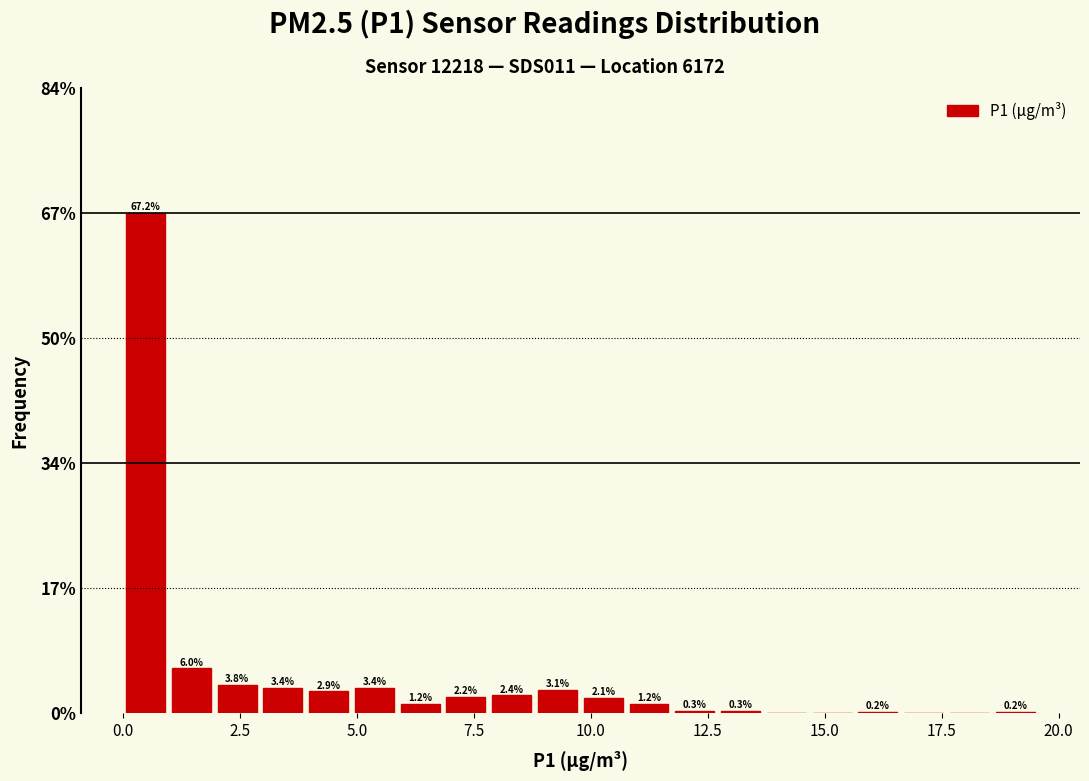

Around what value on the x-axis is the tallest bar? Give the approximate position of its centre, as read against the axis.

0.5